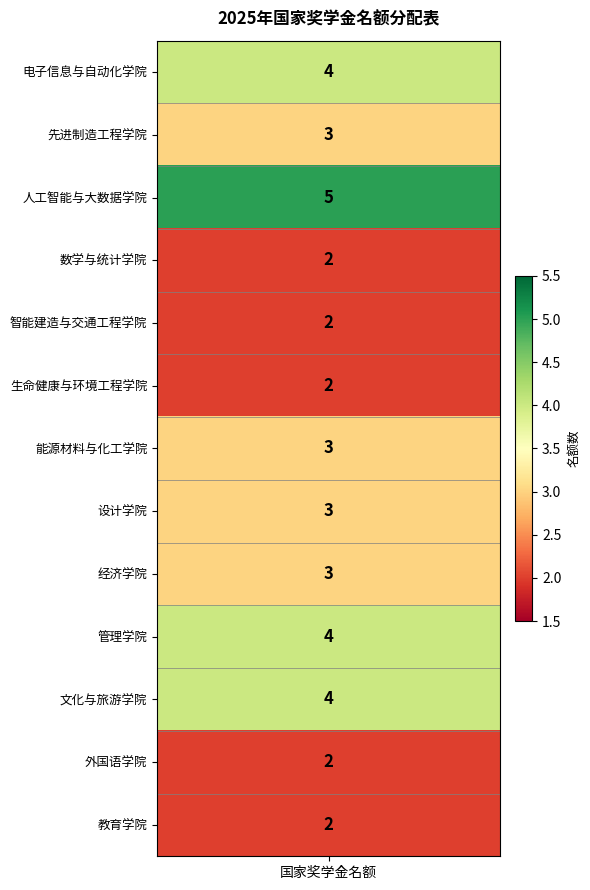

The chart shows a value of 5 at 设计学院. True or false?

False